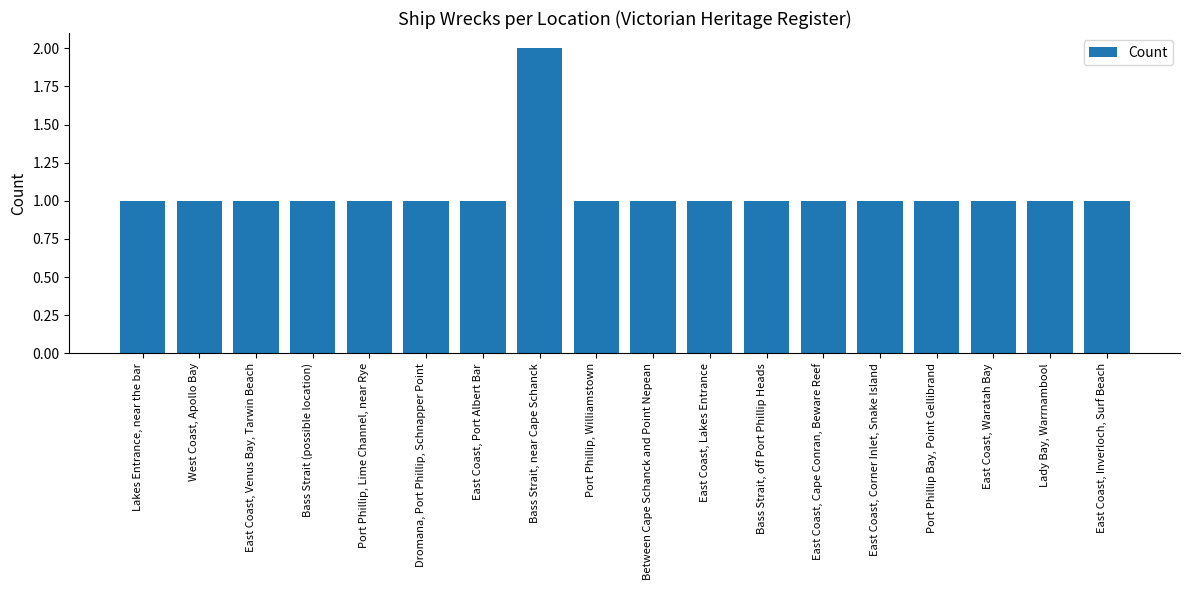

Reading left to right, extract all data points from this chart.

1	1	1	1	1	1	1	2	1	1	1	1	1	1	1	1	1	1